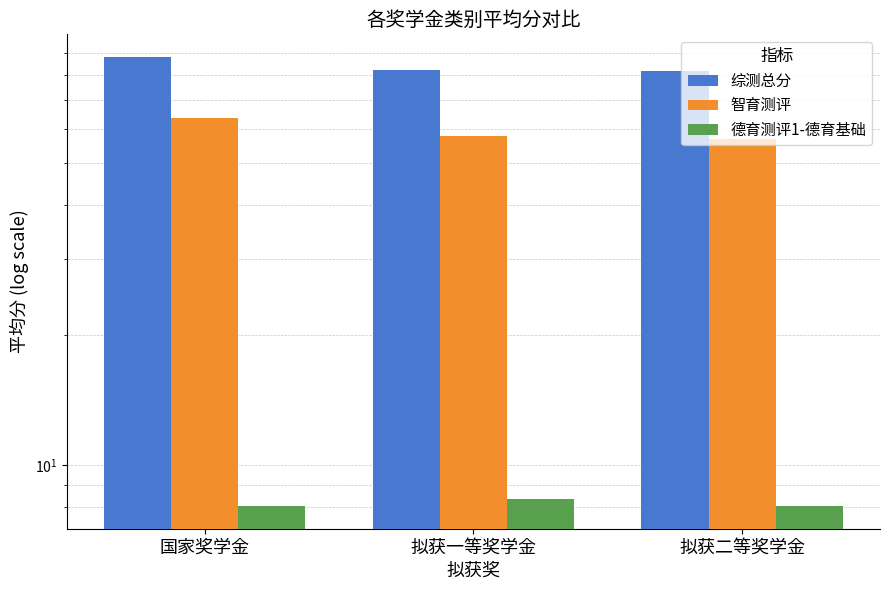

Reading left to right, list all the values displayed in this chart.

综测总分: 国家奖学金=88.1	拟获一等奖学金=82.2	拟获二等奖学金=81.7
智育测评: 国家奖学金=63.8	拟获一等奖学金=57.8	拟获二等奖学金=56.9
德育测评1-德育基础: 国家奖学金=8.0	拟获一等奖学金=8.3	拟获二等奖学金=8.1